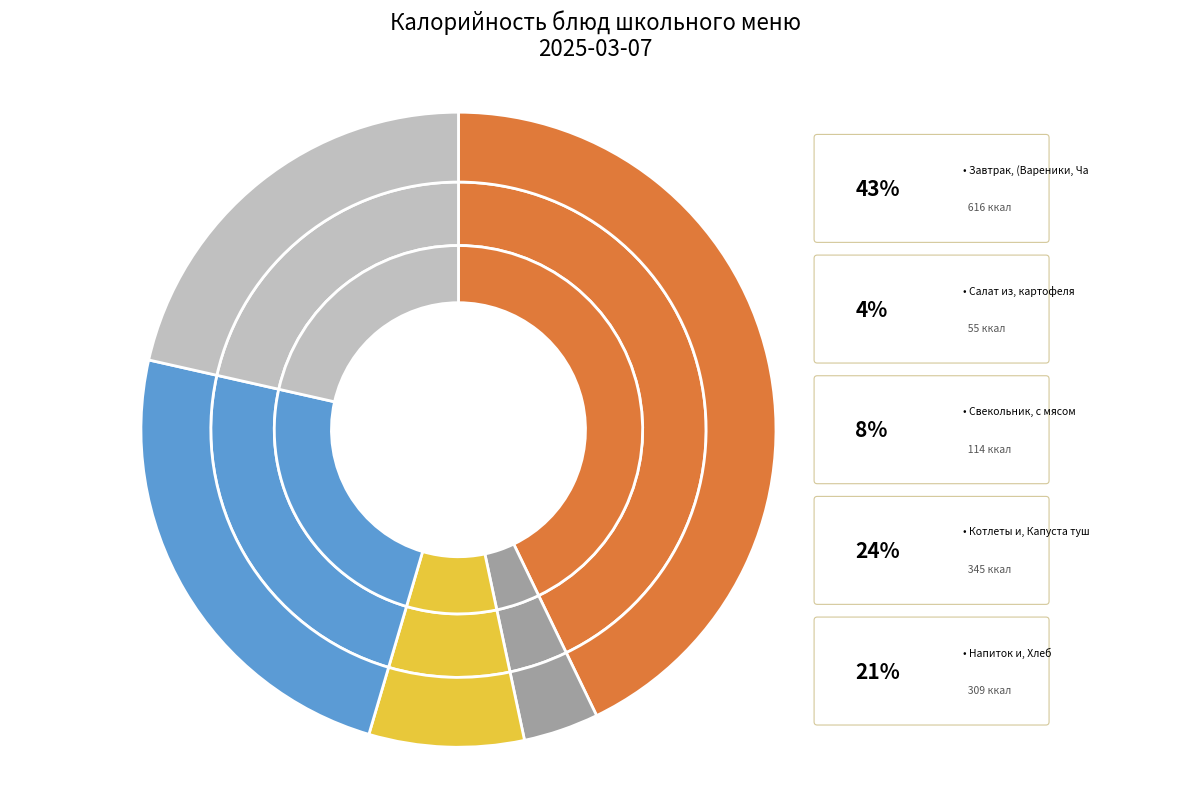

To the nearest percent, what is the difference between the Хлеб ржано-пшеничный and Хлеб пшеничный slice percentages?

1%